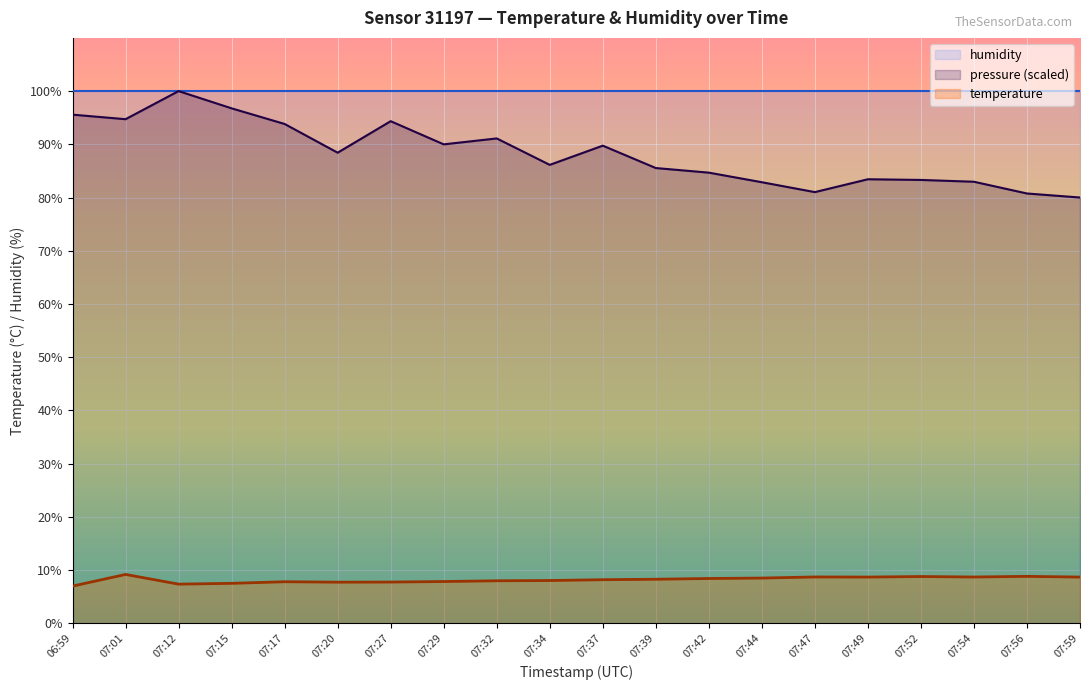

How many series are shown in this chart?

3